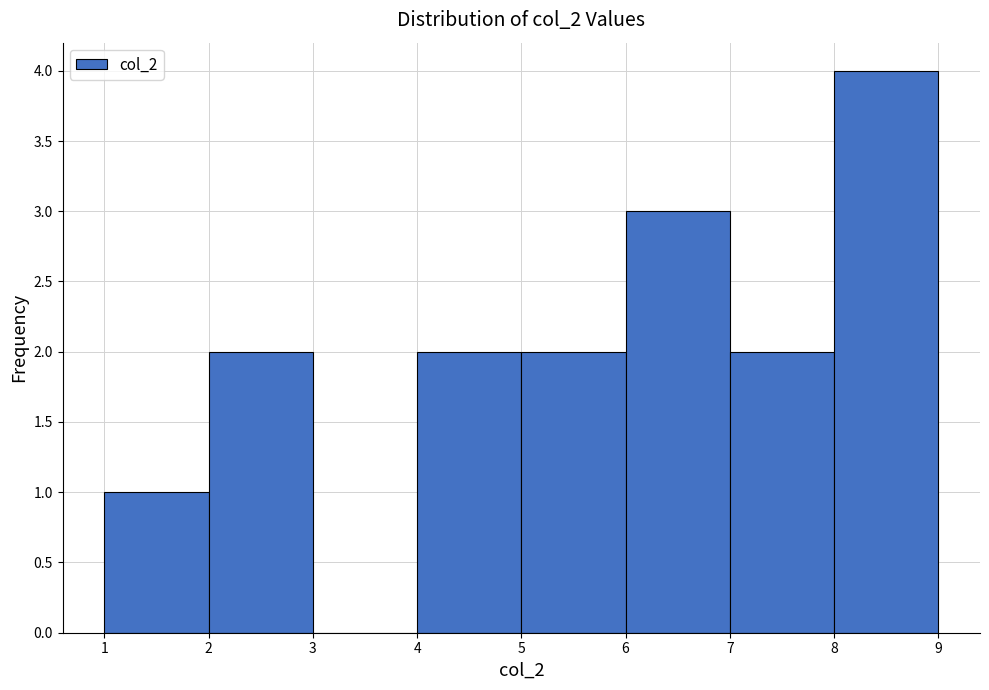

Which range on the x-axis has the tallest bar?

8 to 9